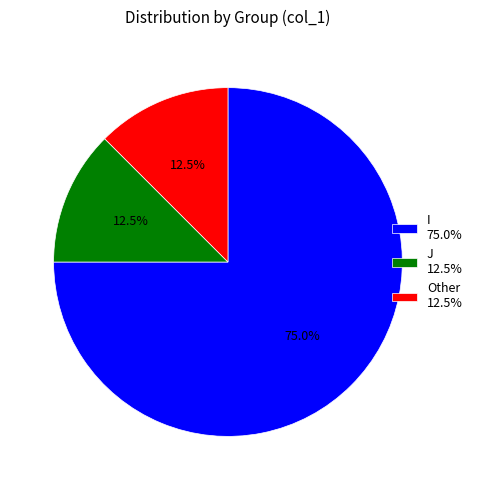

Is it true that J is 7% of the pie?

False